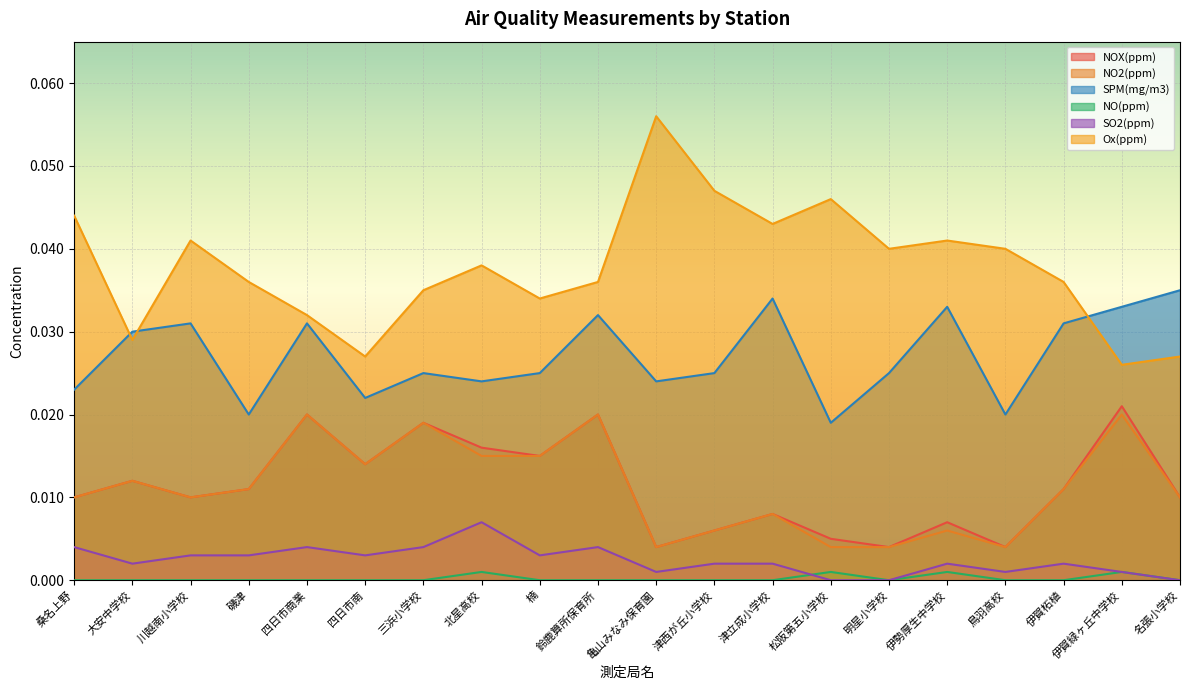

True or false: Ox(ppm) and SO2(ppm) intersect in this chart.

False